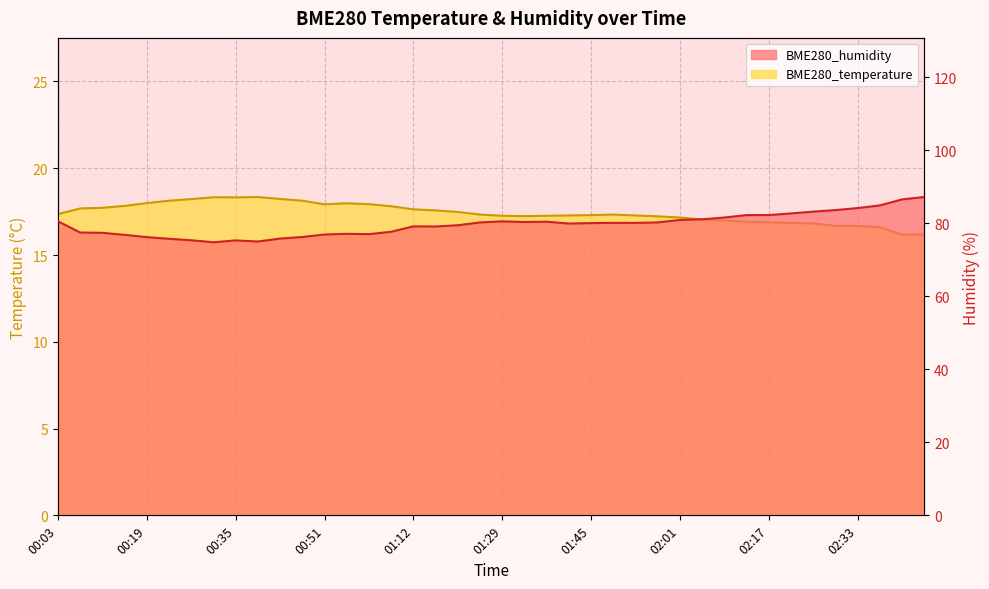

Rank the series by their maximum value, from lowest to highest.

BME280_temperature, BME280_humidity